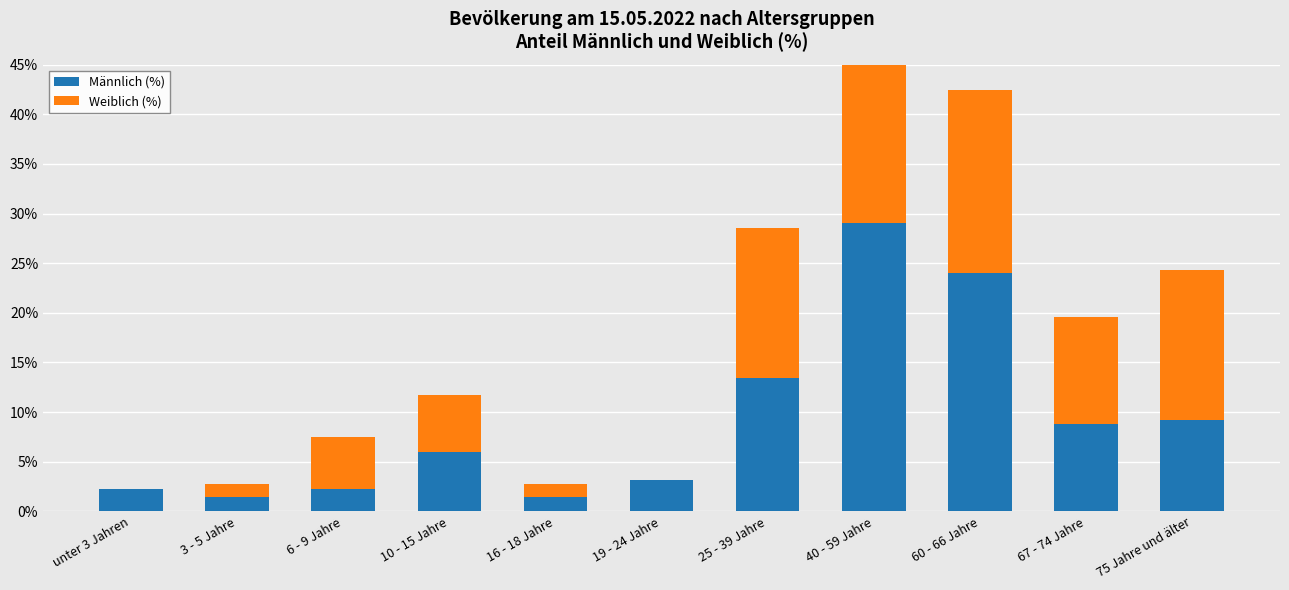

At which label does Weiblich (%) first exceed 5?

6 - 9 Jahre